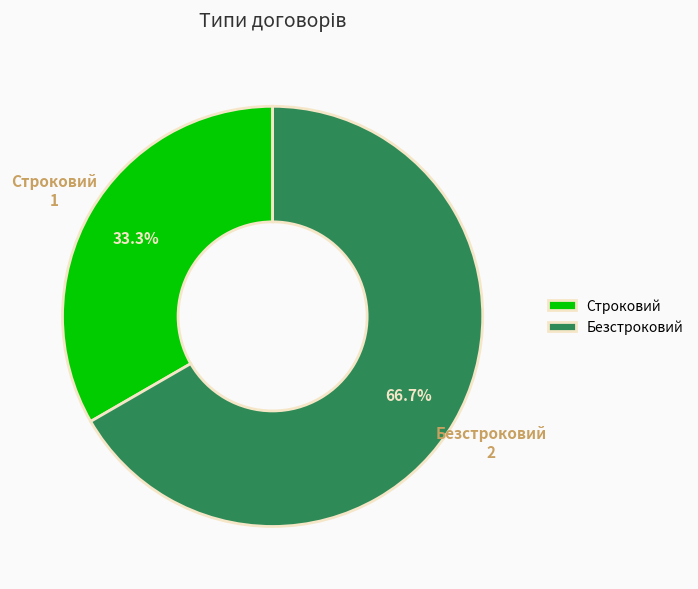

Is it true that Строковий is 39% of the pie?

False